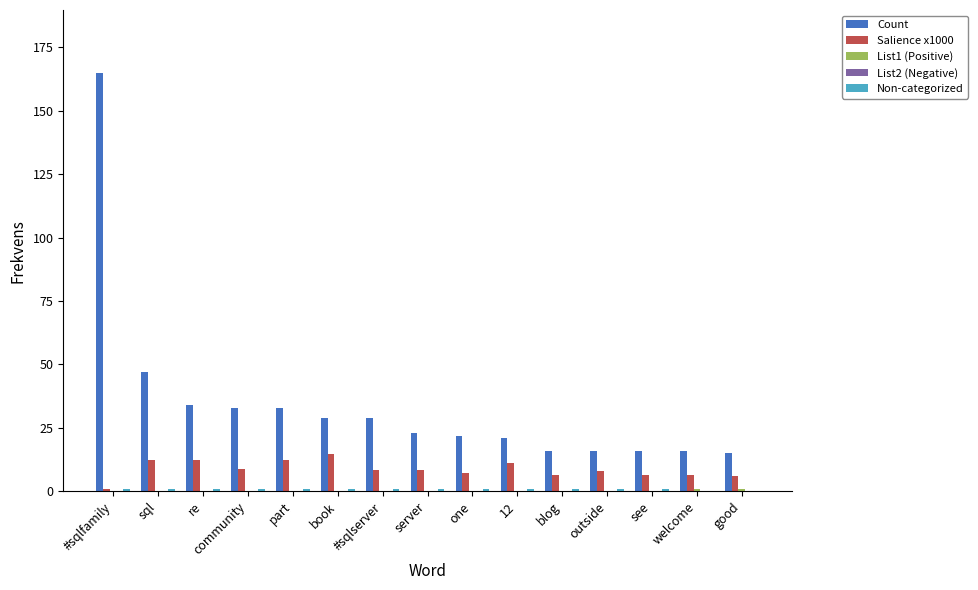

True or false: Count has a value of 26.6 at blog.

False